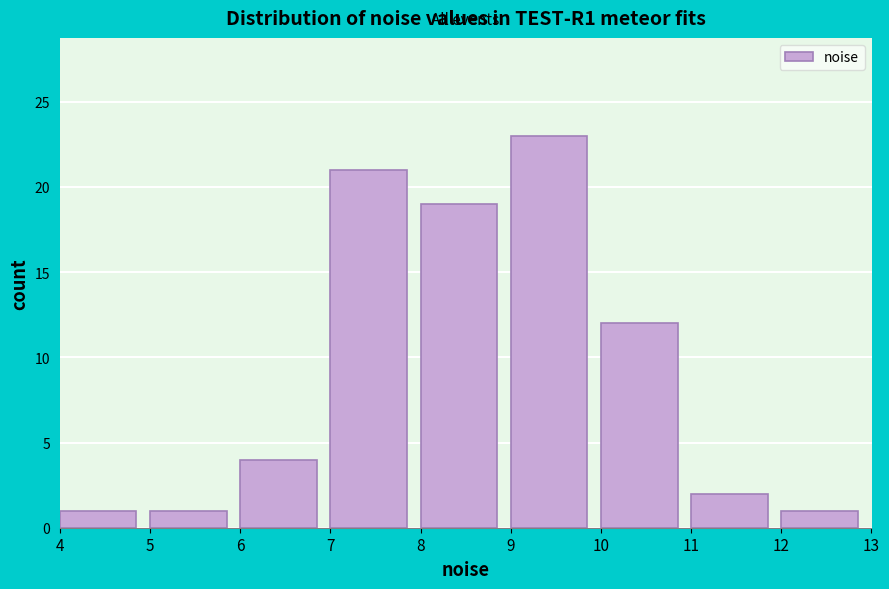

Over which range of the x-axis is the bar tallest?

9 to 10